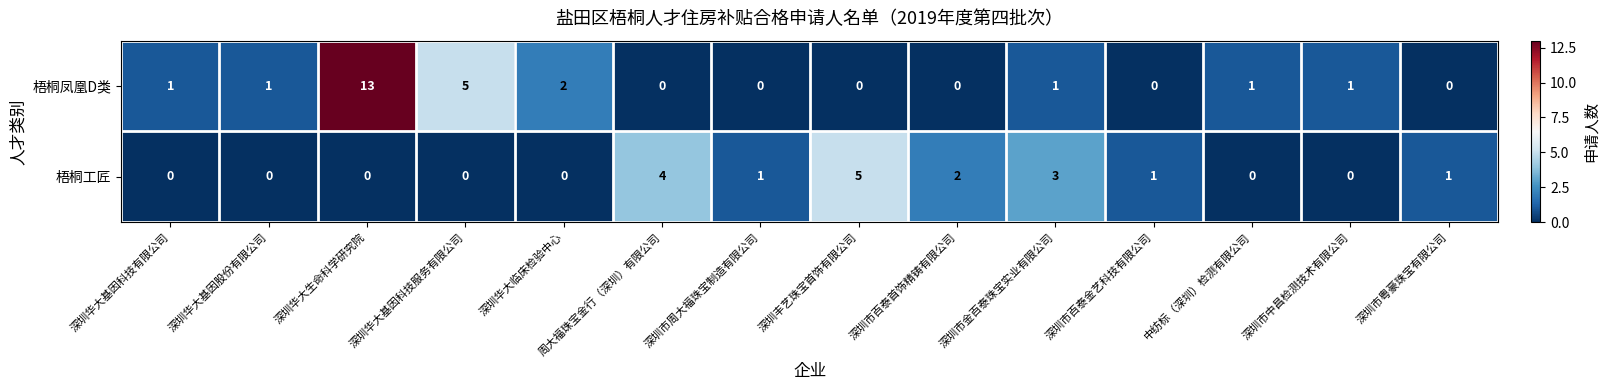

What is the greatest value displayed?

13